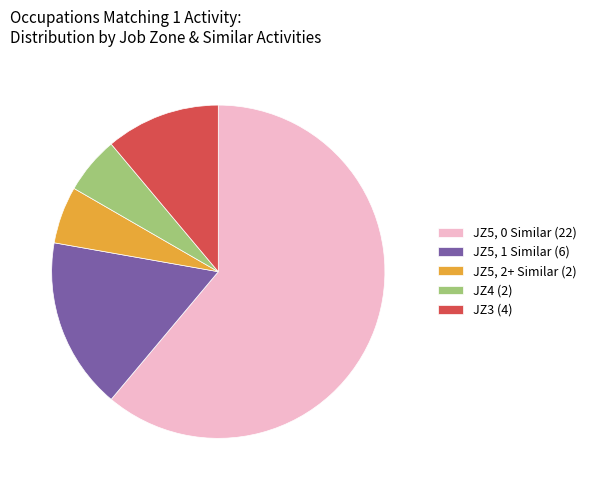

Is the sum of JZ4 (2) and JZ5, 0 Similar (22) greater than half?

Yes